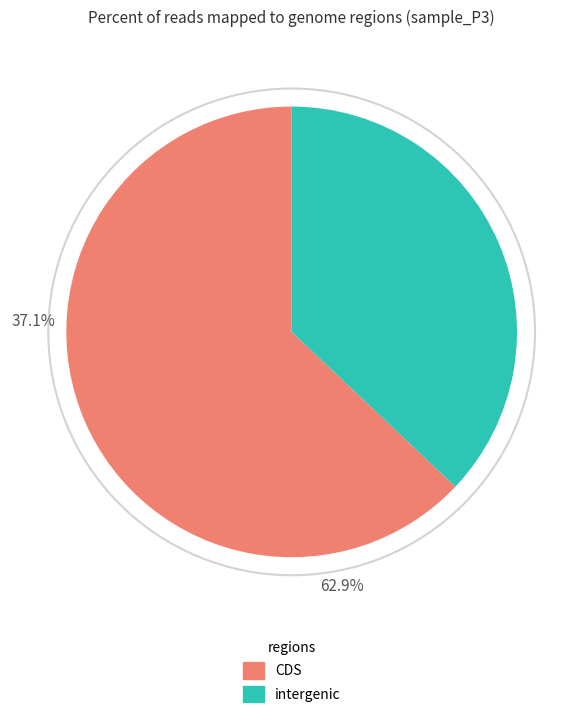

True or false: intergenic accounts for 37% of the total.

True